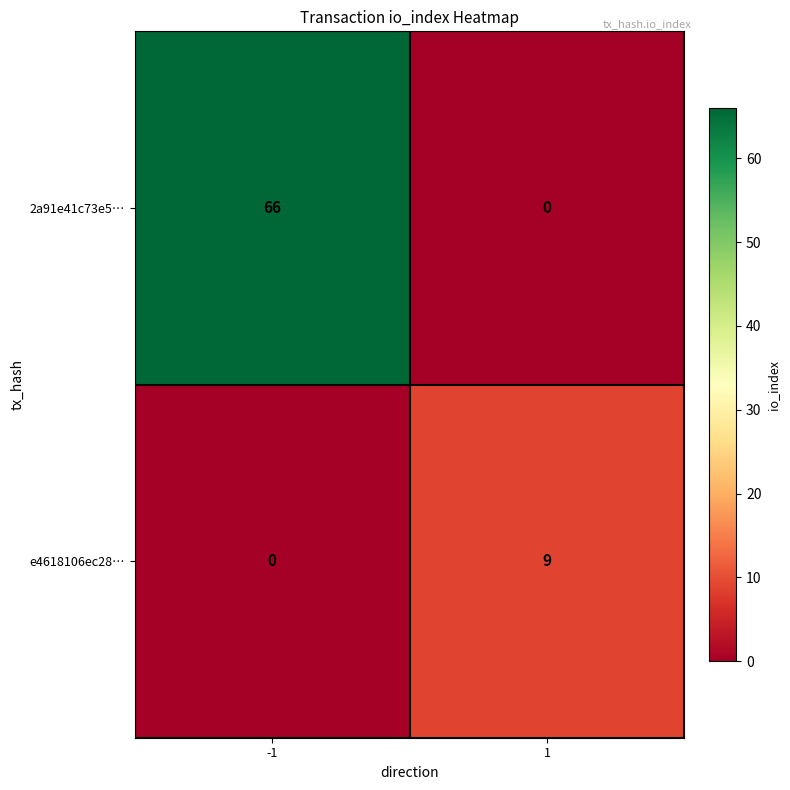

What is the approximate value of 2a91e41c73e5… at -1?

66